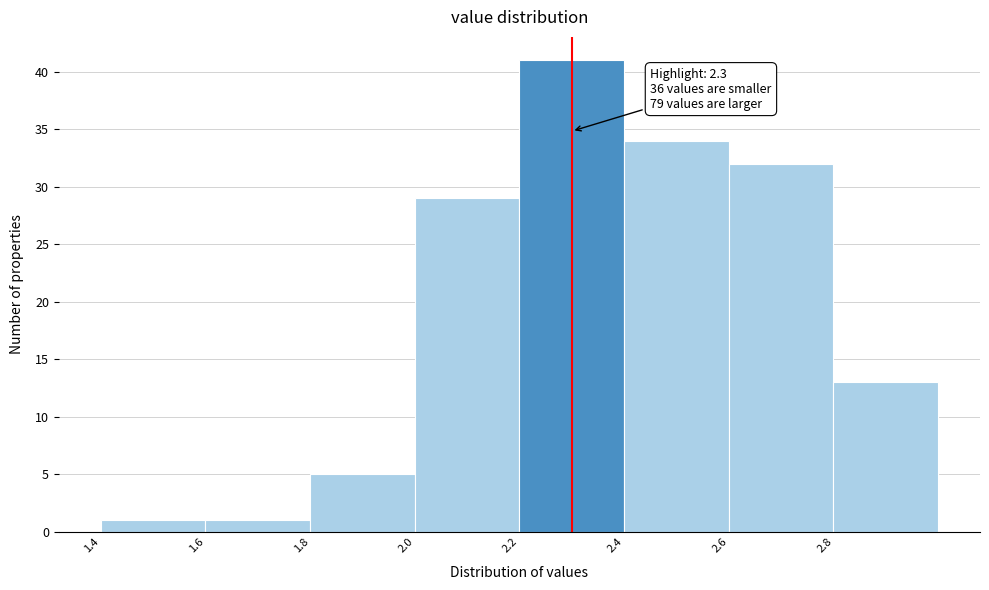

Over which range of the x-axis is the bar tallest?

2.2 to 2.4